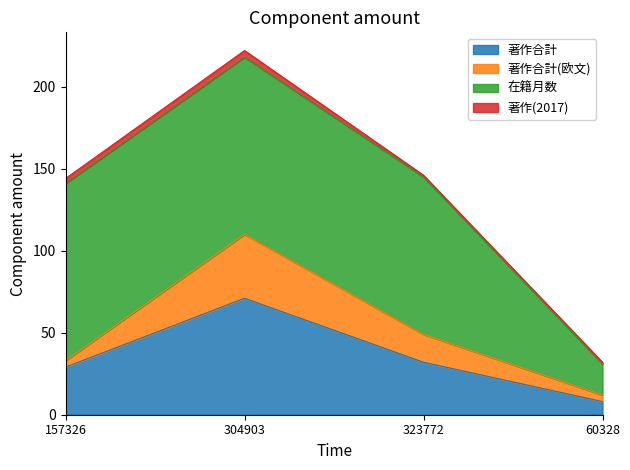

Does the chart have visible grid lines?

No